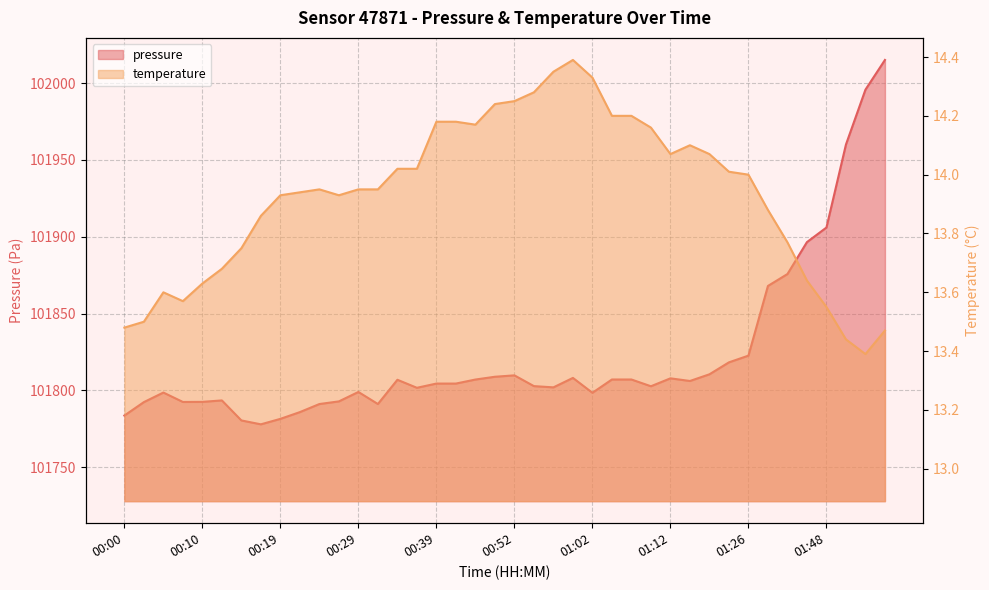

True or false: pressure has a value of 179659.8 at 01:56.

False